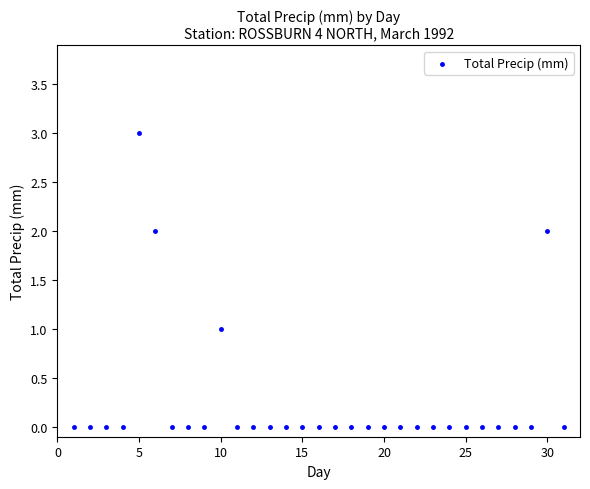

What is the range of X values (max minus min)?

30